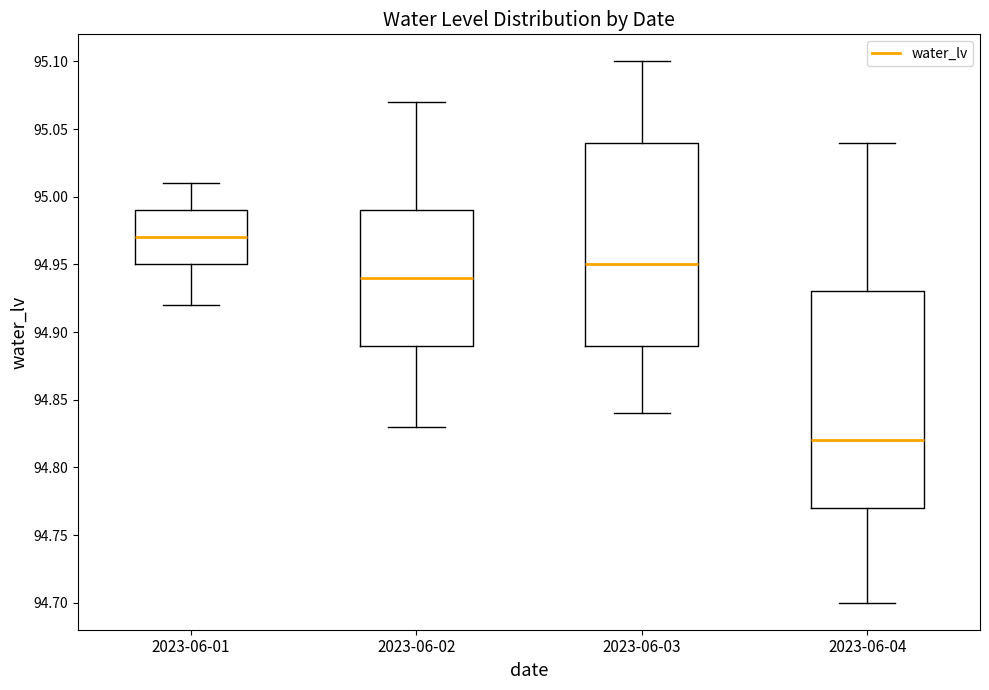

Reading left to right, read every box against the y-axis: the position of its median line, the range the box covers, and the ends of its whiskers. The values are not printed on the chart, so give them approximately, as read against the axis.

2023-06-01: median 94.97, box 94.95 to 94.99, whiskers 94.92 to 95.01
2023-06-02: median 94.94, box 94.89 to 94.99, whiskers 94.83 to 95.07
2023-06-03: median 94.95, box 94.89 to 95.04, whiskers 94.84 to 95.10
2023-06-04: median 94.82, box 94.77 to 94.93, whiskers 94.70 to 95.04